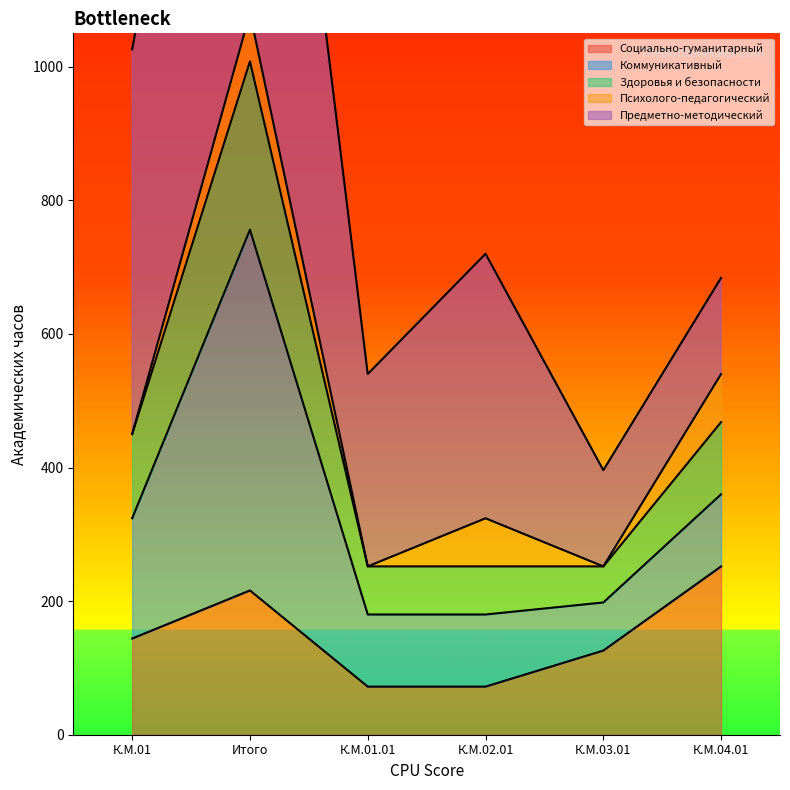

At how many categories does at least one series exceed 1092?

1